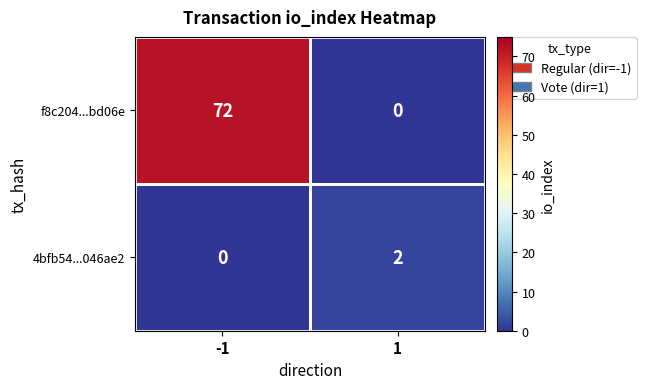

What is the sum of all f8c204...bd06e values?

72